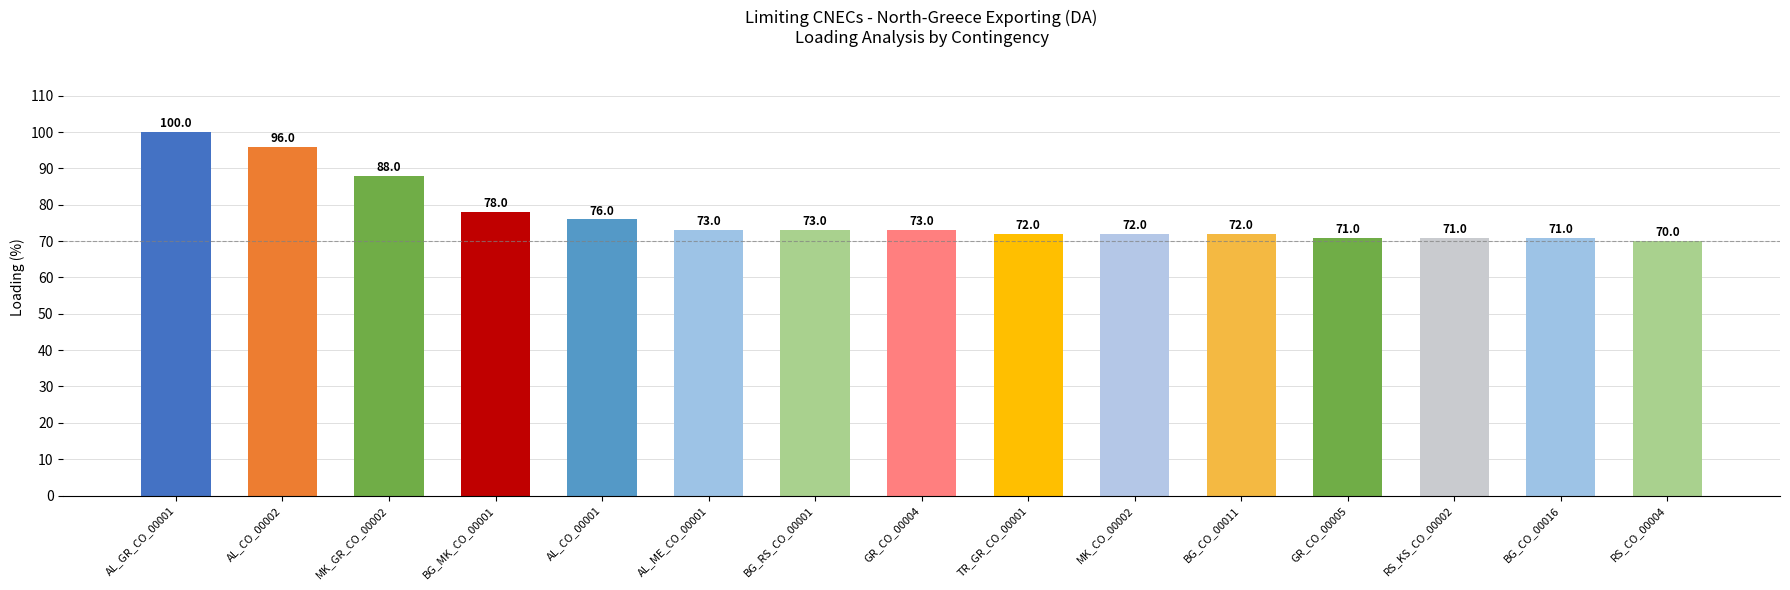

What is the sum of the values at AL_CO_00001 and BG_RS_CO_00001?

149